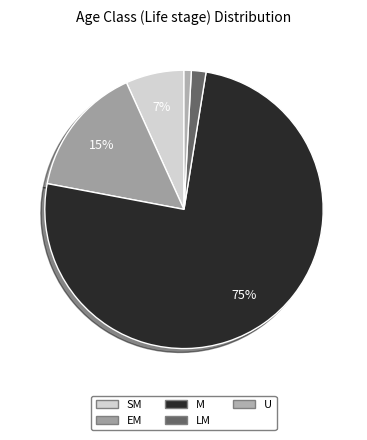

To the nearest percent, what portion does M represent?

75%